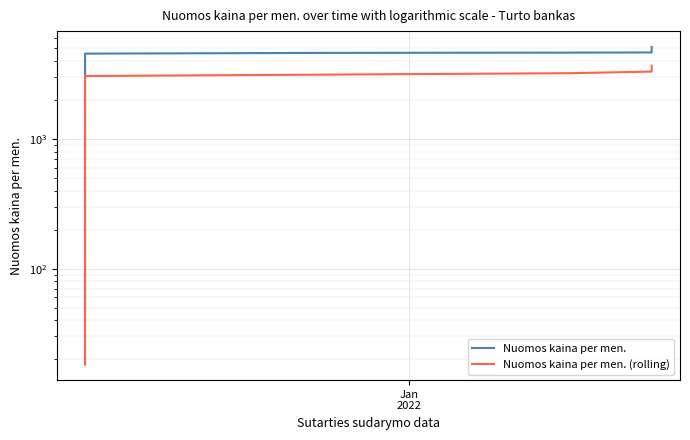

True or false: Nuomos kaina per men. (rolling) and Nuomos kaina per men. intersect in this chart.

False